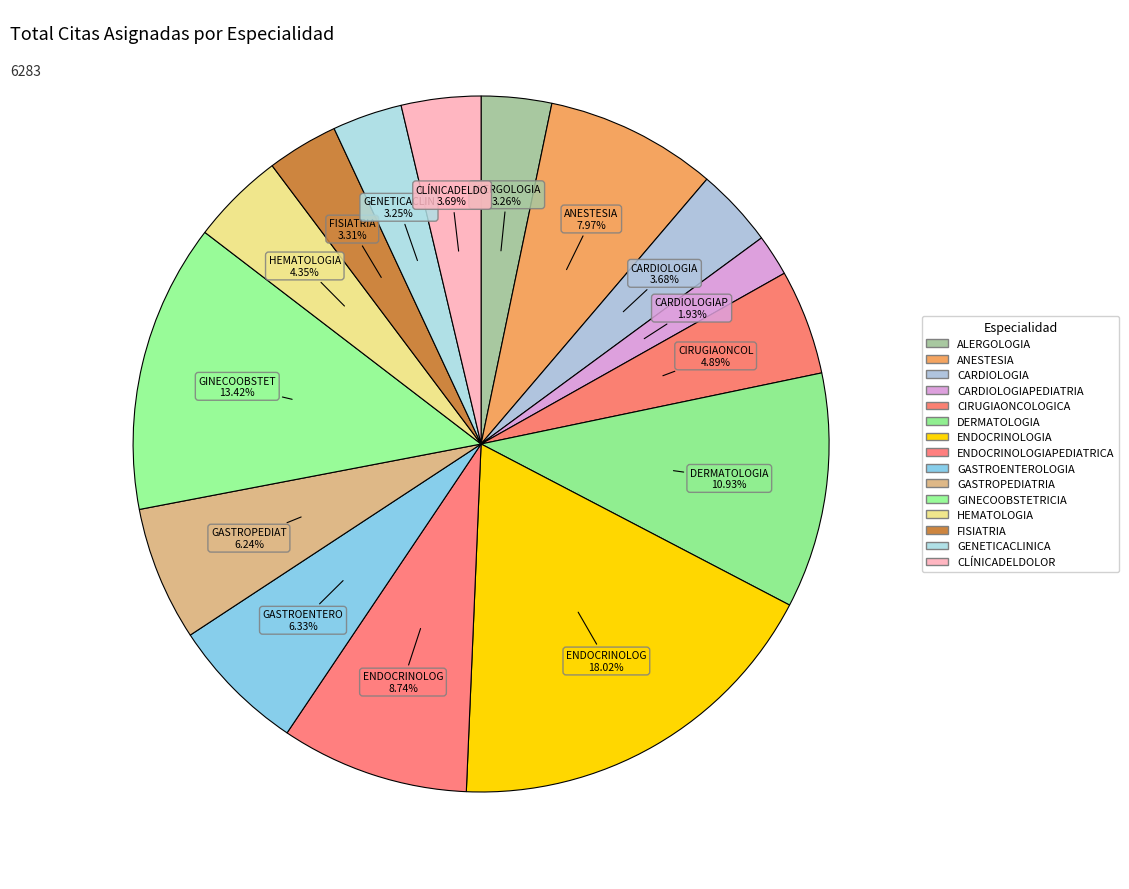

Does any single category account for the majority?

No